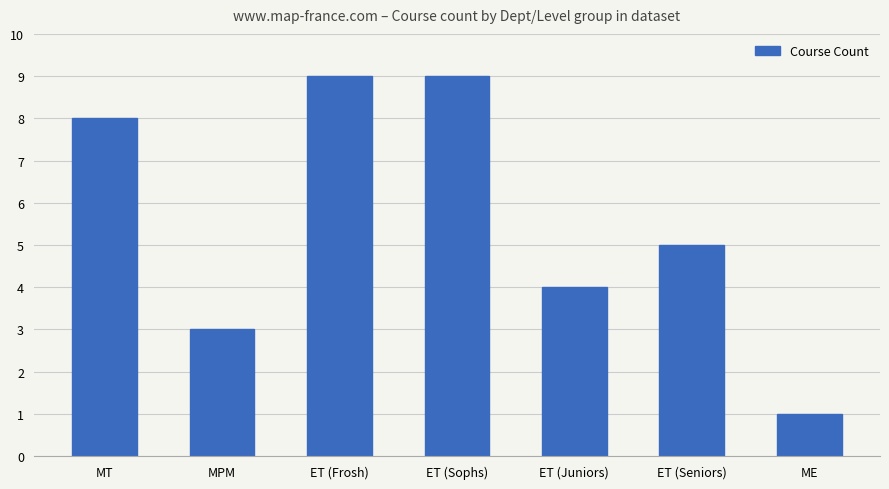

Between ET (Juniors) and MPM, which is larger?

ET (Juniors)